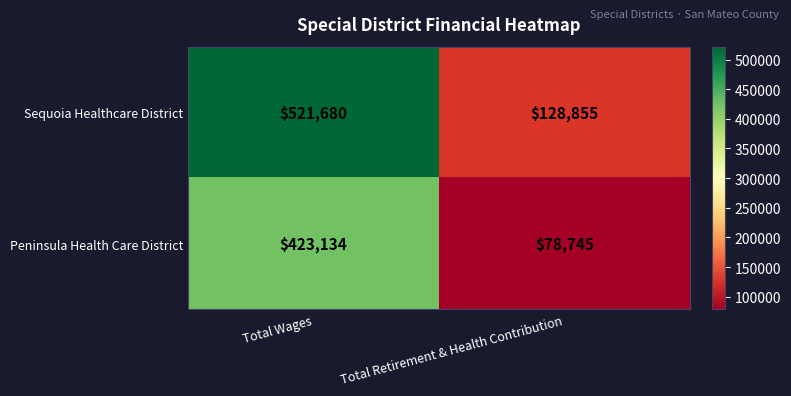

What is the smallest value displayed?

78745